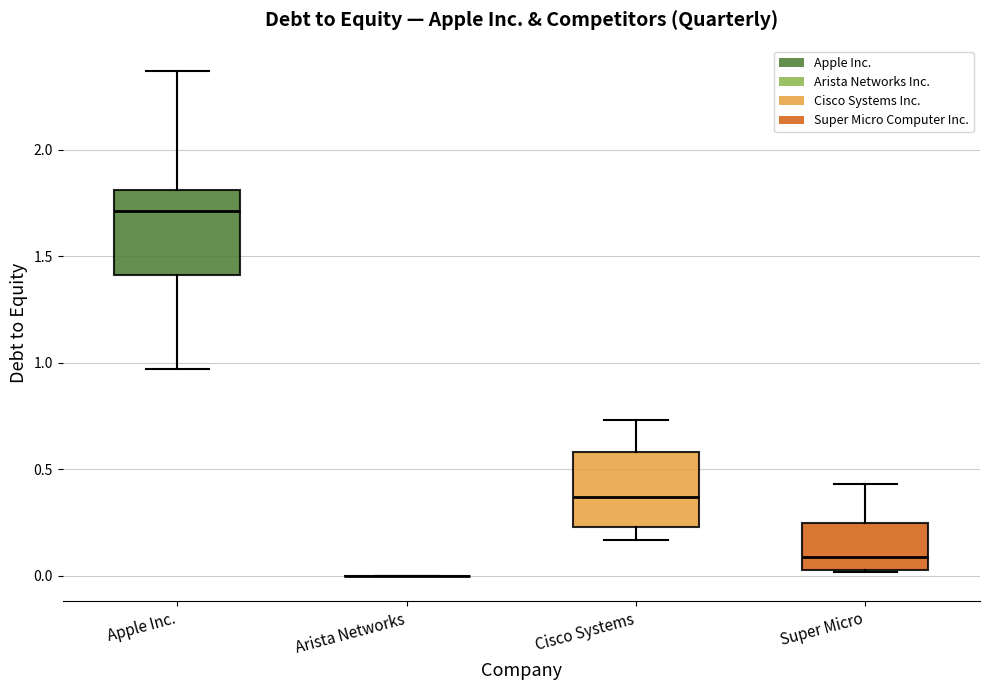

Which box is the tallest, from its lower edge to its upper edge?

Apple Inc.